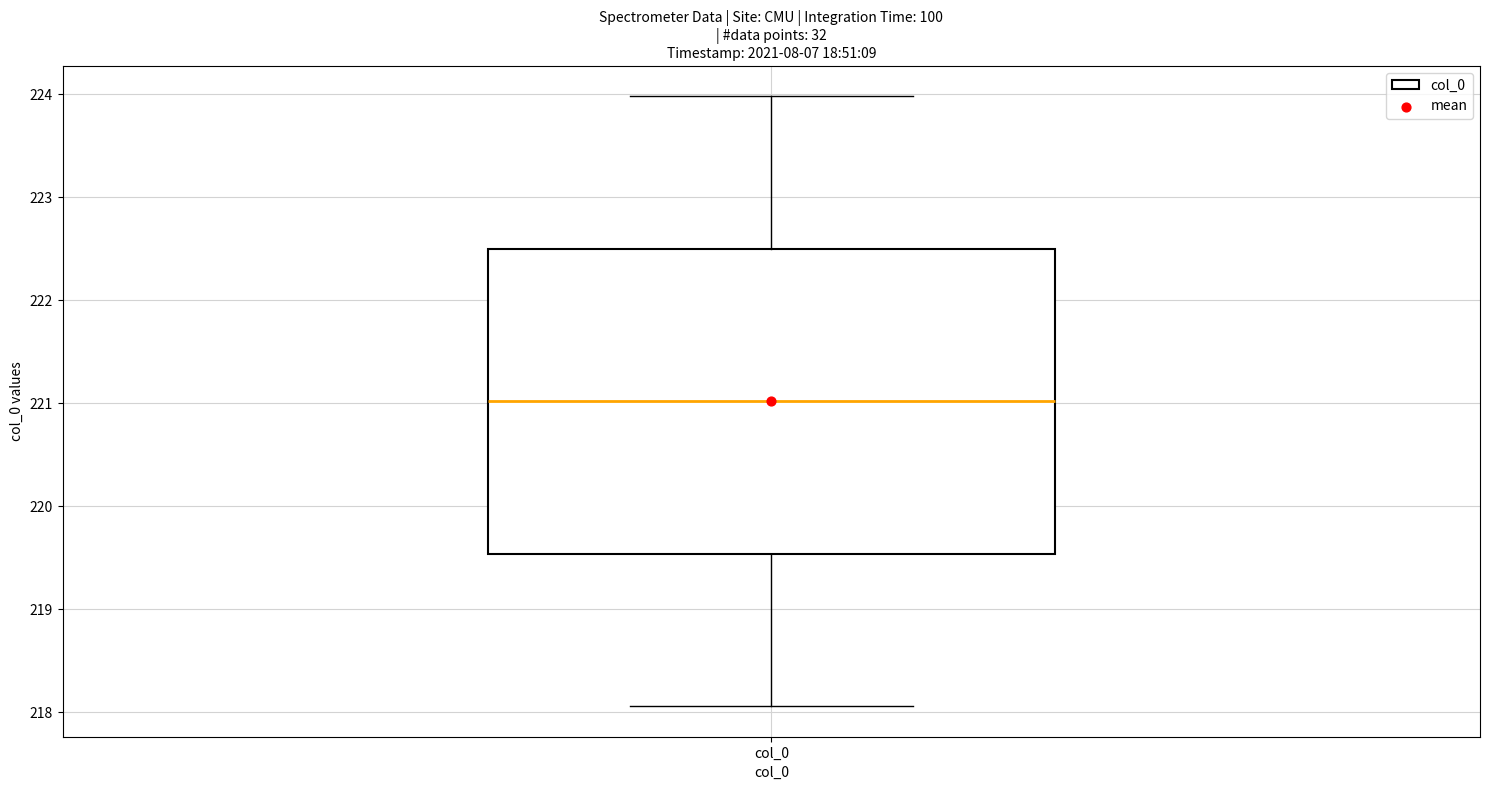

Transcribe this box plot: give where the median line is, the range the box spans, and where the two whiskers end, as read against the y-axis. The values are not printed on the chart, so give them approximately, as read against the axis.

median 221.0, box 219.5 to 222.5, whiskers 218.1 to 224.0